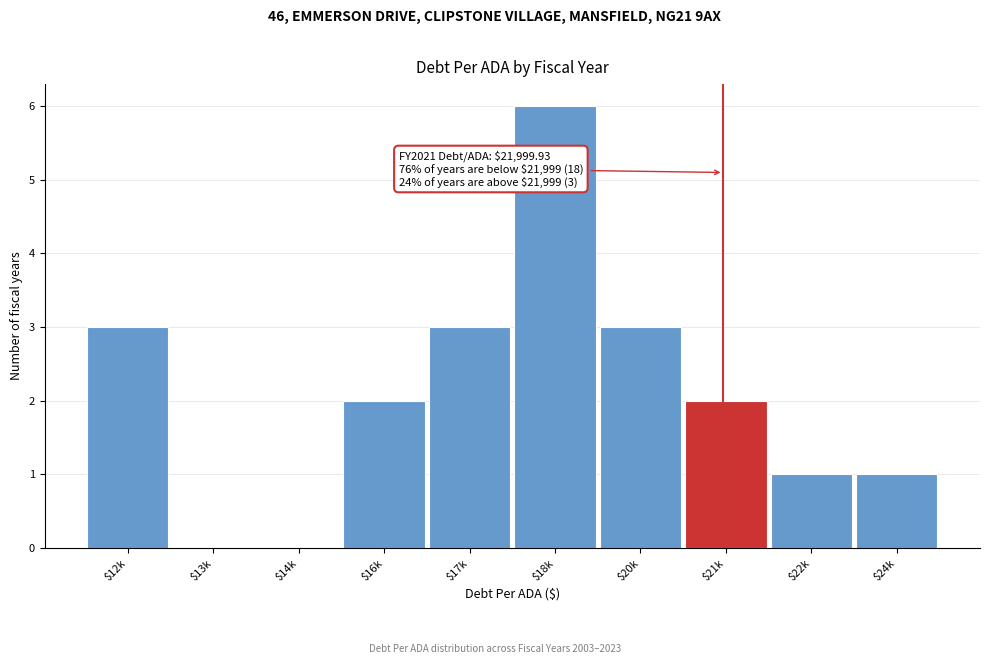

What value does the data have at $20k?

3